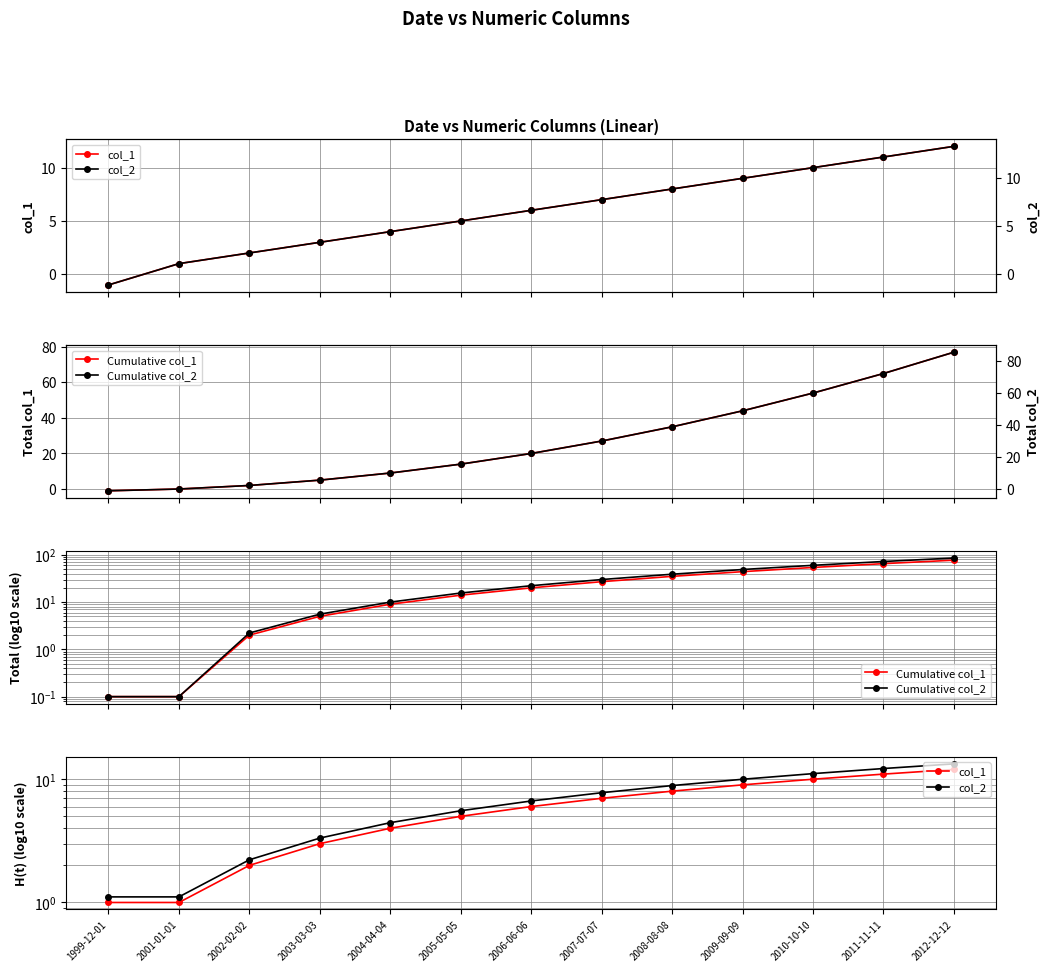

Is it true that col_2 equals 6.9 at 2011-11-11?

False